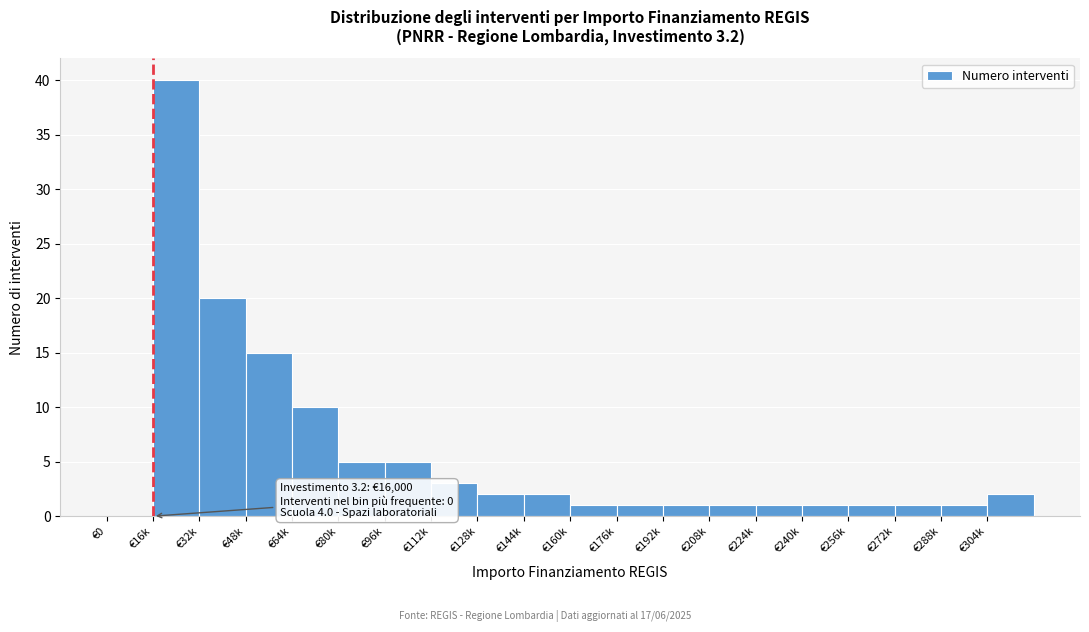

Reading left to right, transcribe all the data shown in this chart.

€0=0	€16k=40	€32k=20	€48k=15	€64k=10	€80k=5	€96k=5	€112k=3	€128k=2	€144k=2	€160k=1	€176k=1	€192k=1	€208k=1	€224k=1	€240k=1	€256k=1	€272k=1	€288k=1	€304k=2